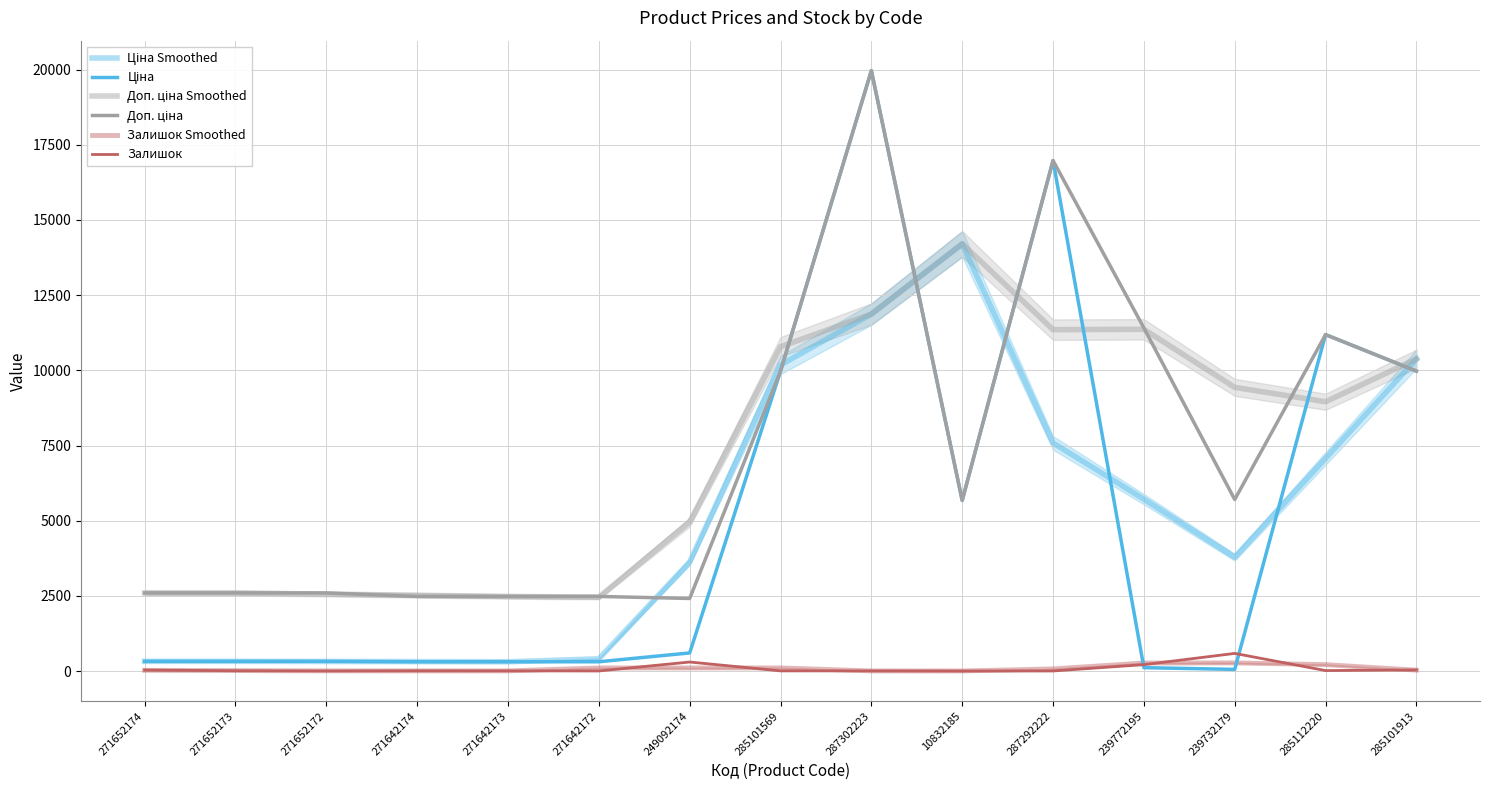

What are all the series names shown in the legend?

Ціна Smoothed, Ціна, Доп. ціна Smoothed, Доп. ціна, Залишок Smoothed, Залишок